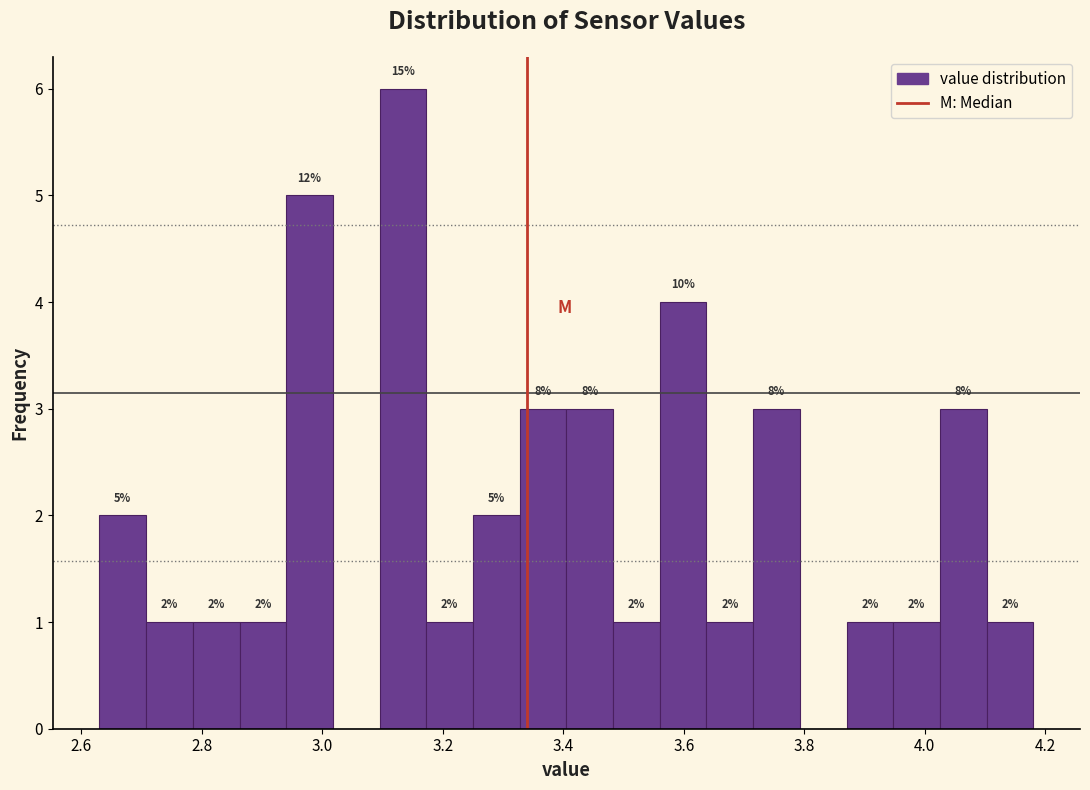

Around what value on the x-axis is the tallest bar? Give the approximate position of its centre, as read against the axis.

3.14